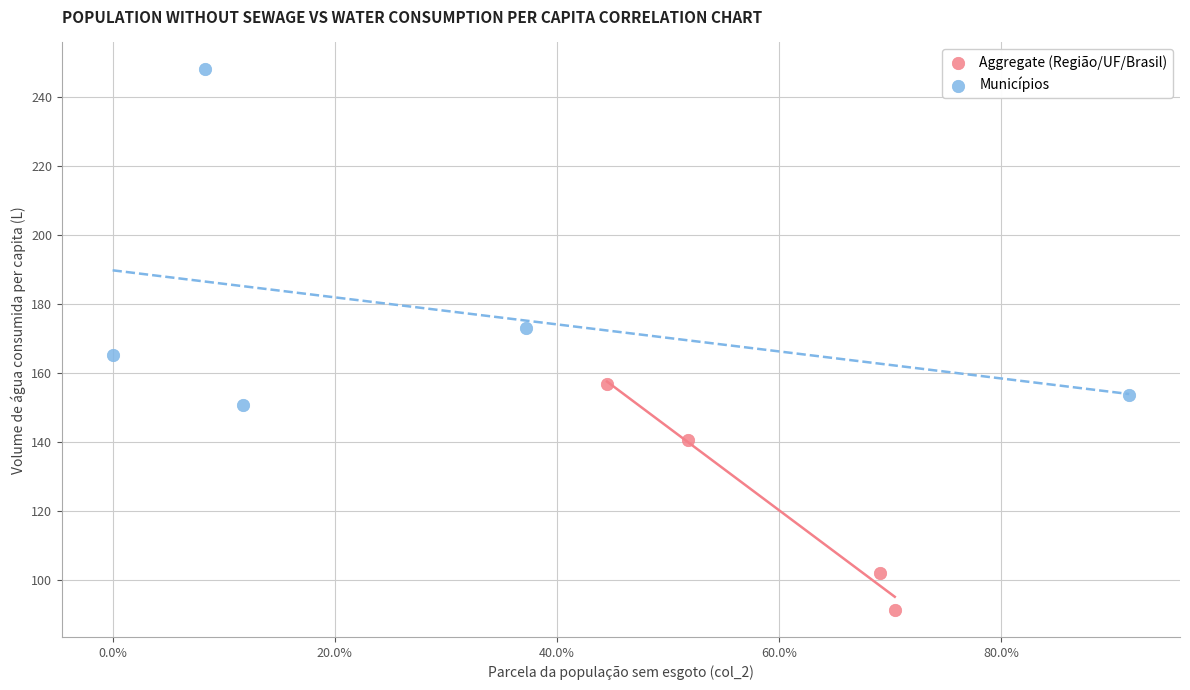

Which series reaches the minimum Y coordinate?

Aggregate (Região/UF/Brasil)